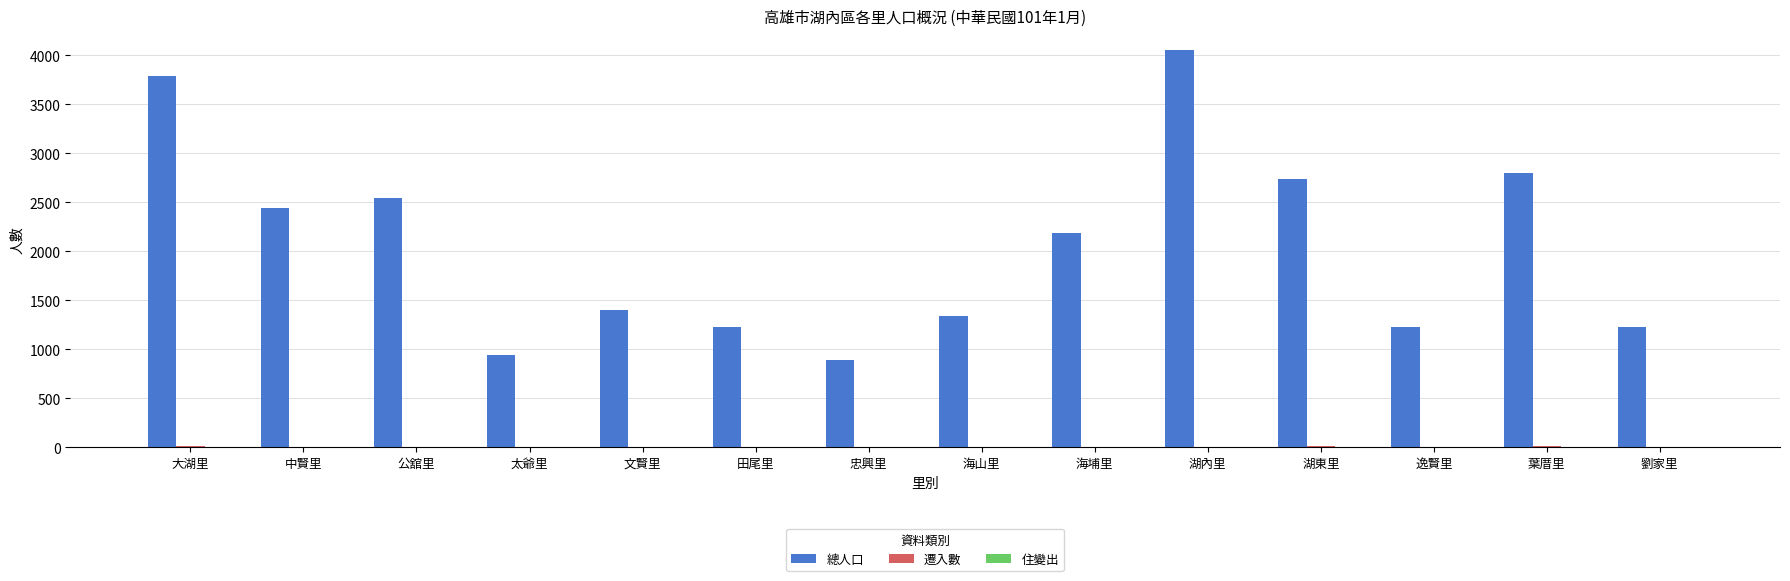

Which series has the largest total across all categories?

總人口